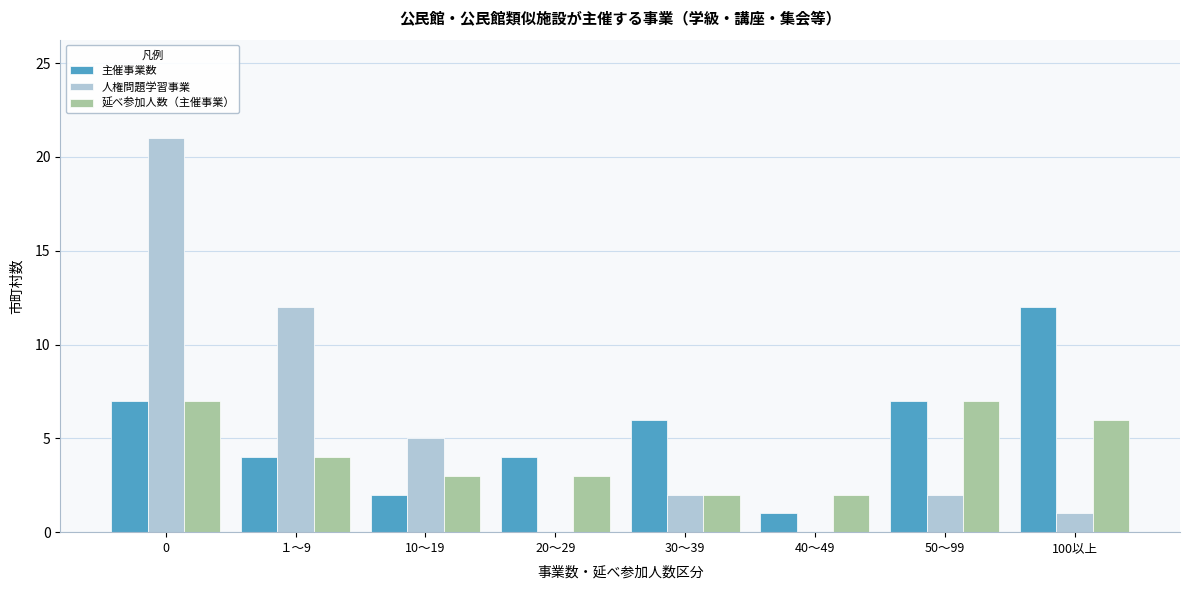

Reading left to right, extract all data points from this chart.

主催事業数: 0=7	１～9=4	10～19=2	20～29=4	30～39=6	40～49=1	50～99=7	100以上=12
人権問題学習事業: 0=21	１～9=12	10～19=5	20～29=0	30～39=2	40～49=0	50～99=2	100以上=1
延べ参加人数（主催事業）: 0=7	１～9=4	10～19=3	20～29=3	30～39=2	40～49=2	50～99=7	100以上=6